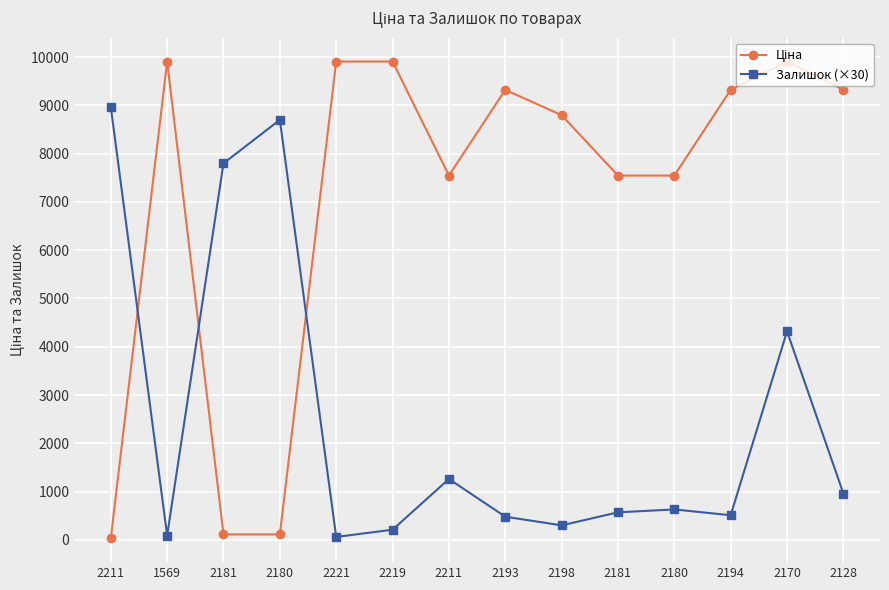

At which label does Залишок (×30) first exceed 630?

2211